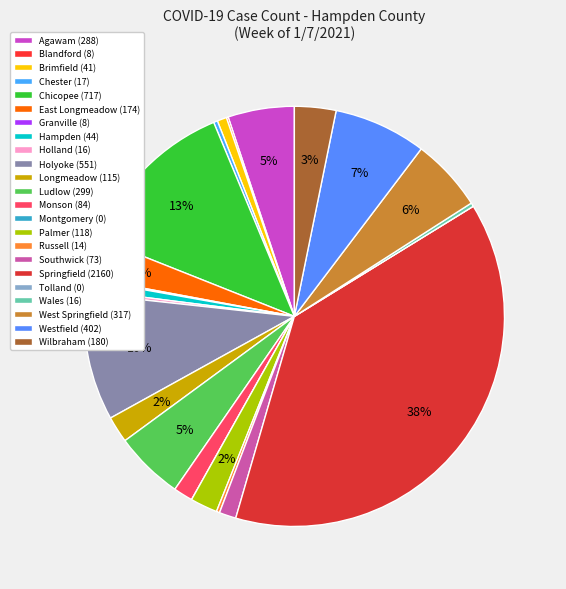

What is the smallest slice in the pie chart?

Montgomery